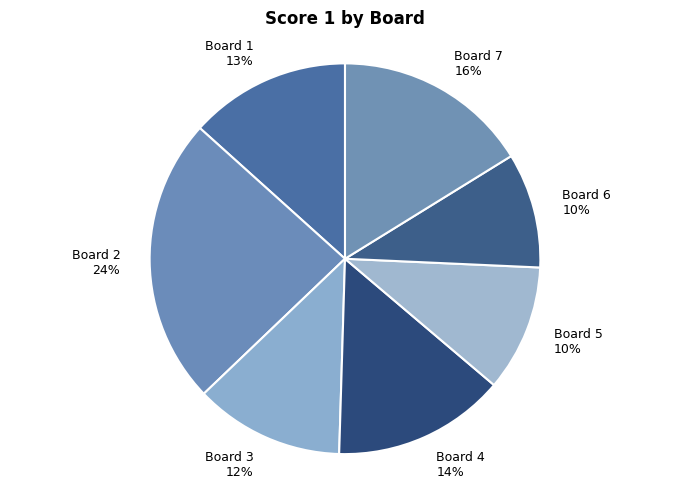

To the nearest percent, what portion does Board 3 represent?

12%